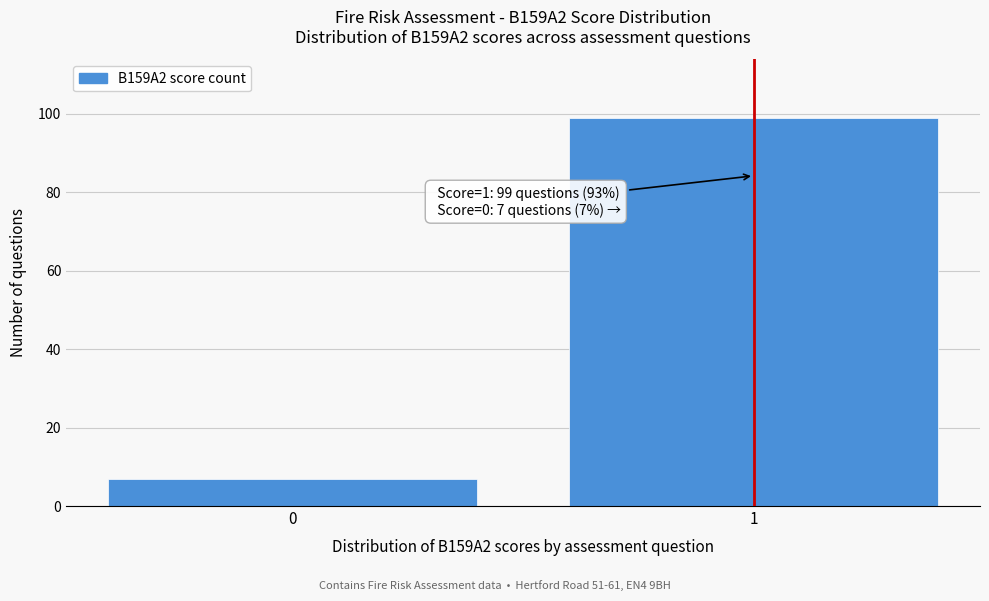

Reading left to right, extract all data points from this chart.

0=7	1=99